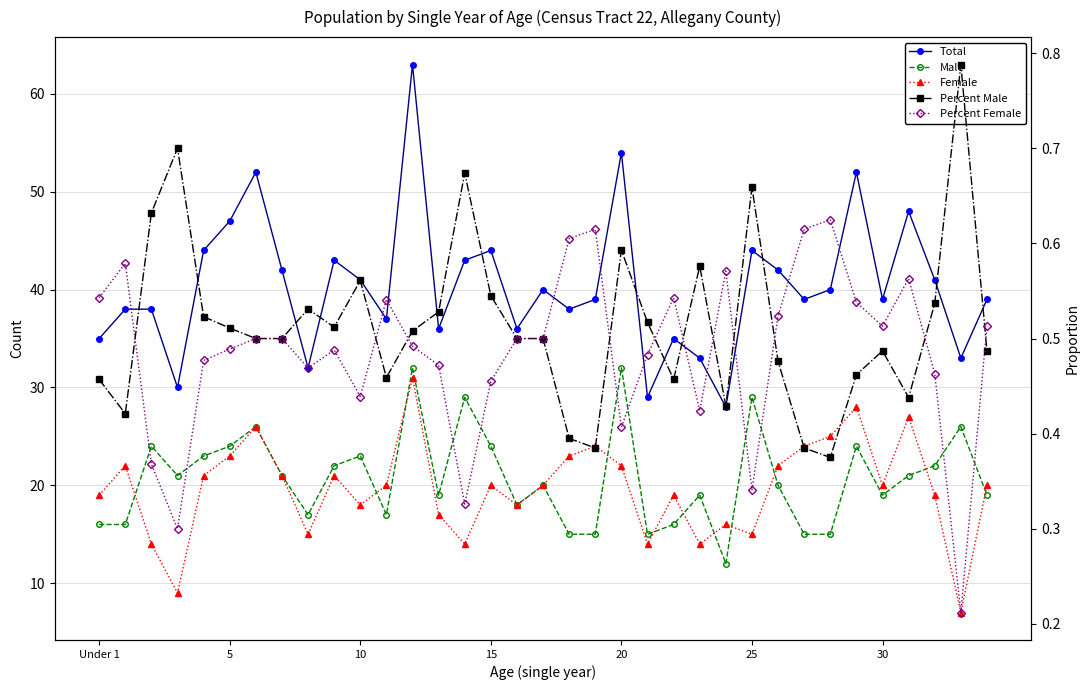

True or false: Percent Male and Total cross at least once.

False